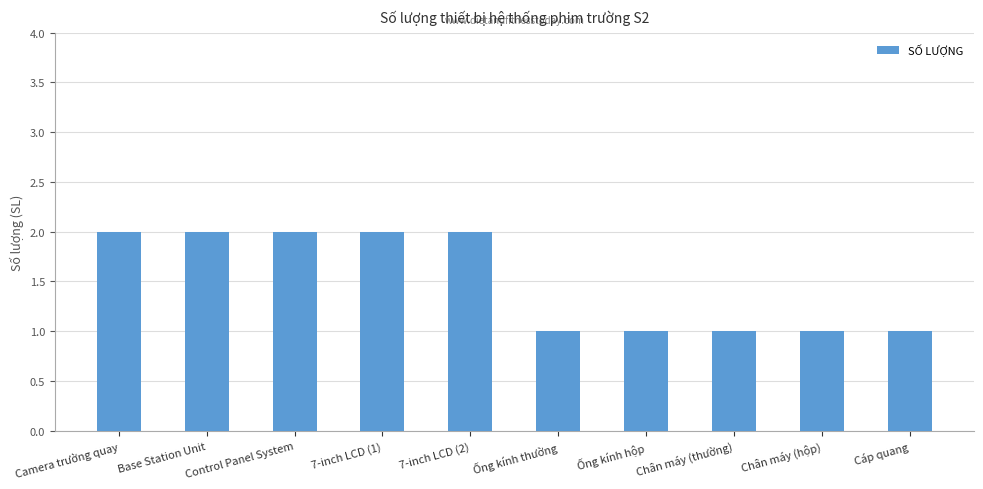

Is it true that the value at Cáp quang is 1?

True